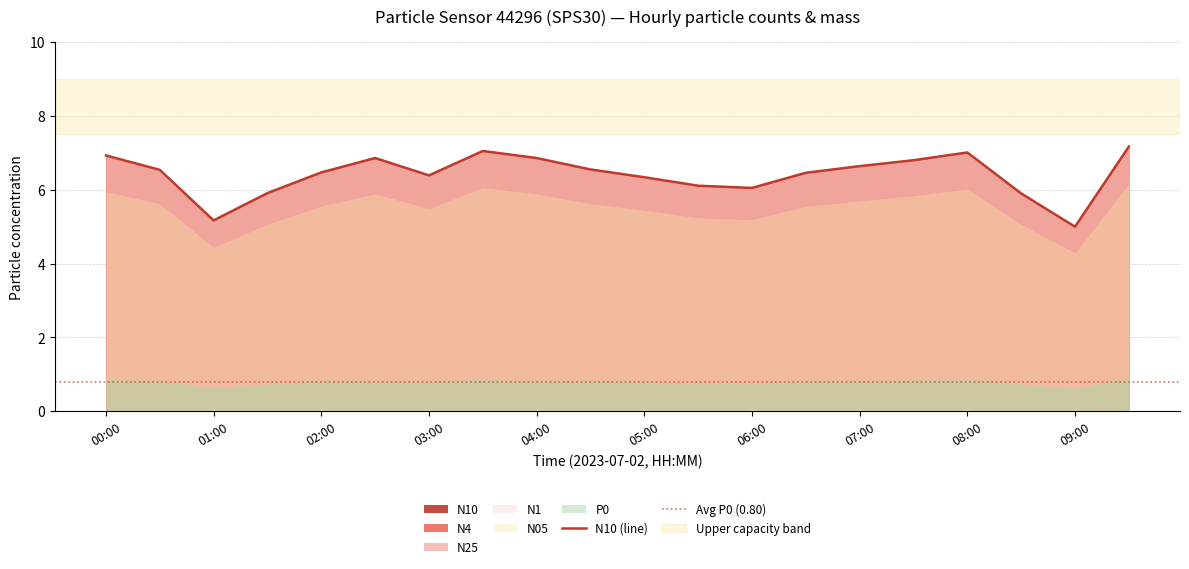

Reading right to left, list all the values displayed in this chart.

N10: 09:30=7.2	09:00=5.0	08:30=5.9	08:00=7.0	07:30=6.8	07:00=6.6	06:30=6.5	06:00=6.0	05:30=6.1	05:00=6.3	04:30=6.5	04:00=6.9	03:30=7.0	03:00=6.4	02:30=6.9	02:00=6.5	01:30=5.9	01:00=5.2	00:30=6.5	00:00=6.9
N4: 09:30=7.2	09:00=5.0	08:30=5.9	08:00=7.0	07:30=6.8	07:00=6.6	06:30=6.5	06:00=6.0	05:30=6.1	05:00=6.3	04:30=6.5	04:00=6.8	03:30=7.0	03:00=6.4	02:30=6.8	02:00=6.5	01:30=5.9	01:00=5.2	00:30=6.5	00:00=6.9
N25: 09:30=7.2	09:00=5.0	08:30=5.9	08:00=7.0	07:30=6.8	07:00=6.6	06:30=6.5	06:00=6.0	05:30=6.1	05:00=6.3	04:30=6.5	04:00=6.8	03:30=7.0	03:00=6.4	02:30=6.8	02:00=6.5	01:30=5.9	01:00=5.2	00:30=6.5	00:00=6.9
N1: 09:30=7.2	09:00=5.0	08:30=5.9	08:00=7.0	07:30=6.8	07:00=6.6	06:30=6.5	06:00=6.0	05:30=6.1	05:00=6.3	04:30=6.5	04:00=6.8	03:30=7.0	03:00=6.4	02:30=6.8	02:00=6.5	01:30=5.9	01:00=5.2	00:30=6.5	00:00=6.9
N05: 09:30=6.2	09:00=4.3	08:30=5.1	08:00=6.0	07:30=5.8	07:00=5.7	06:30=5.5	06:00=5.2	05:30=5.2	05:00=5.5	04:30=5.6	04:00=5.9	03:30=6.1	03:00=5.5	02:30=5.9	02:00=5.6	01:30=5.1	01:00=4.4	00:30=5.6	00:00=6.0
P0: 09:30=0.9	09:00=0.6	08:30=0.7	08:00=0.9	07:30=0.8	07:00=0.8	06:30=0.8	06:00=0.8	05:30=0.8	05:00=0.8	04:30=0.8	04:00=0.8	03:30=0.9	03:00=0.8	02:30=0.8	02:00=0.8	01:30=0.7	01:00=0.7	00:30=0.8	00:00=0.9